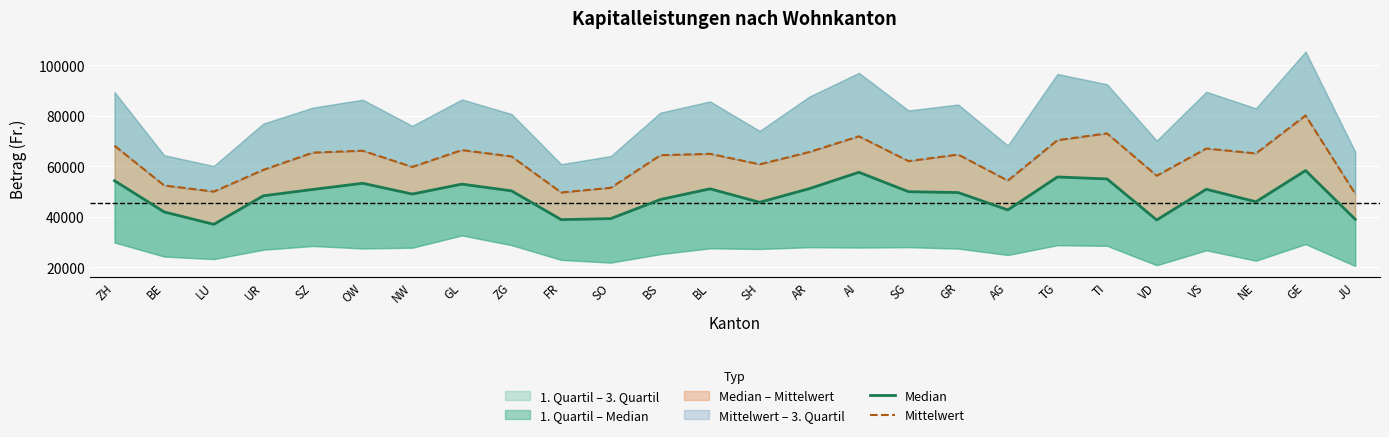

How many lines are shown in the chart?

2